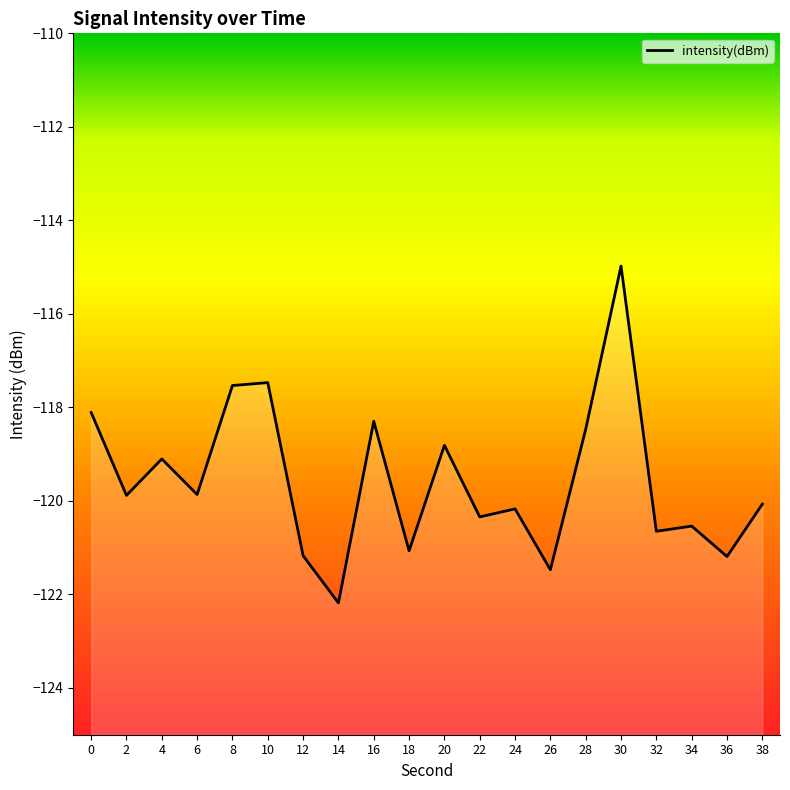

How many lines are shown in the chart?

1